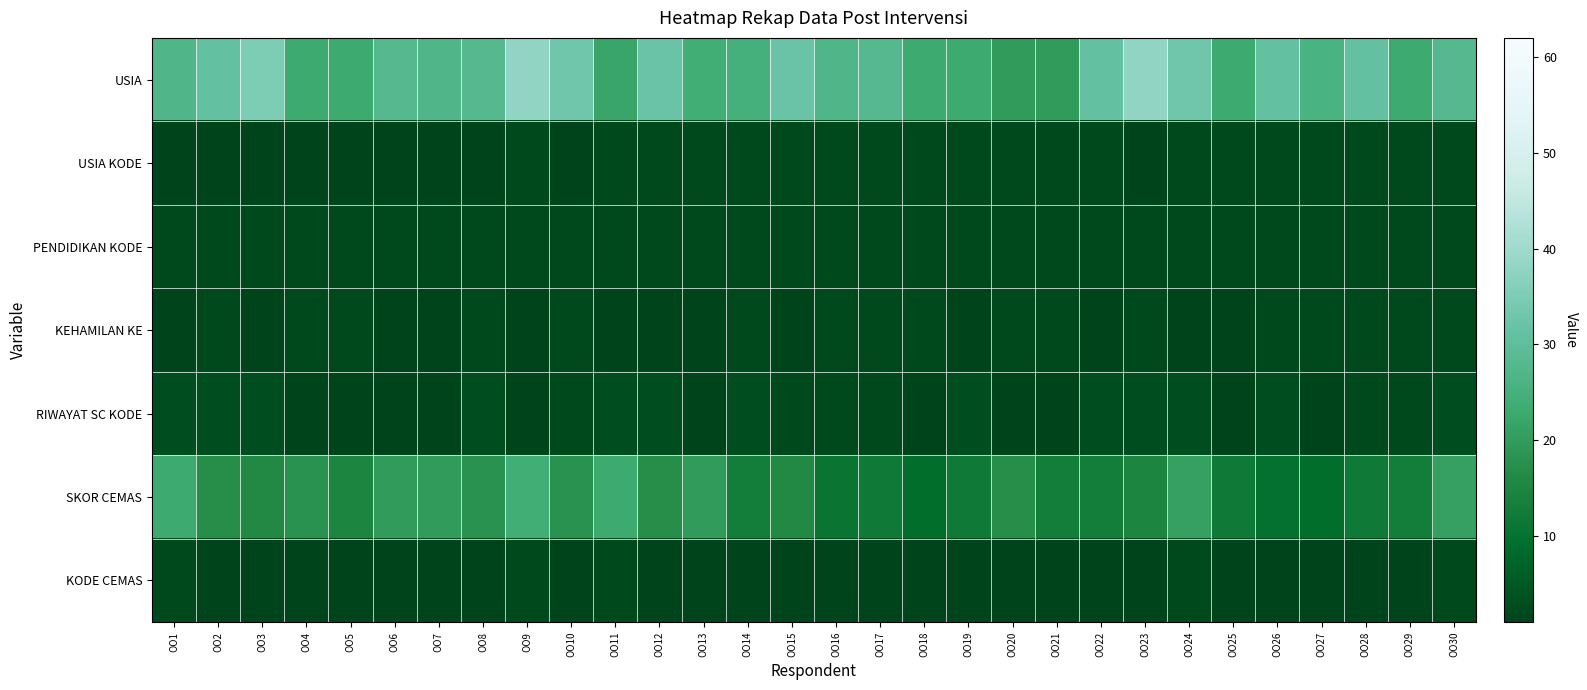

Which category has the lowest value across all series?

OO1